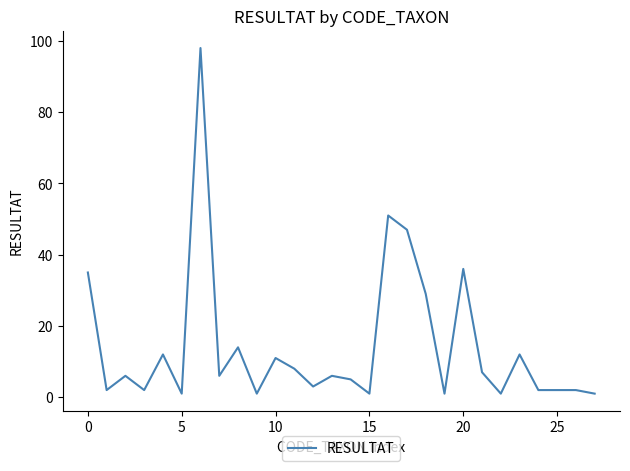

What is the average value?

14